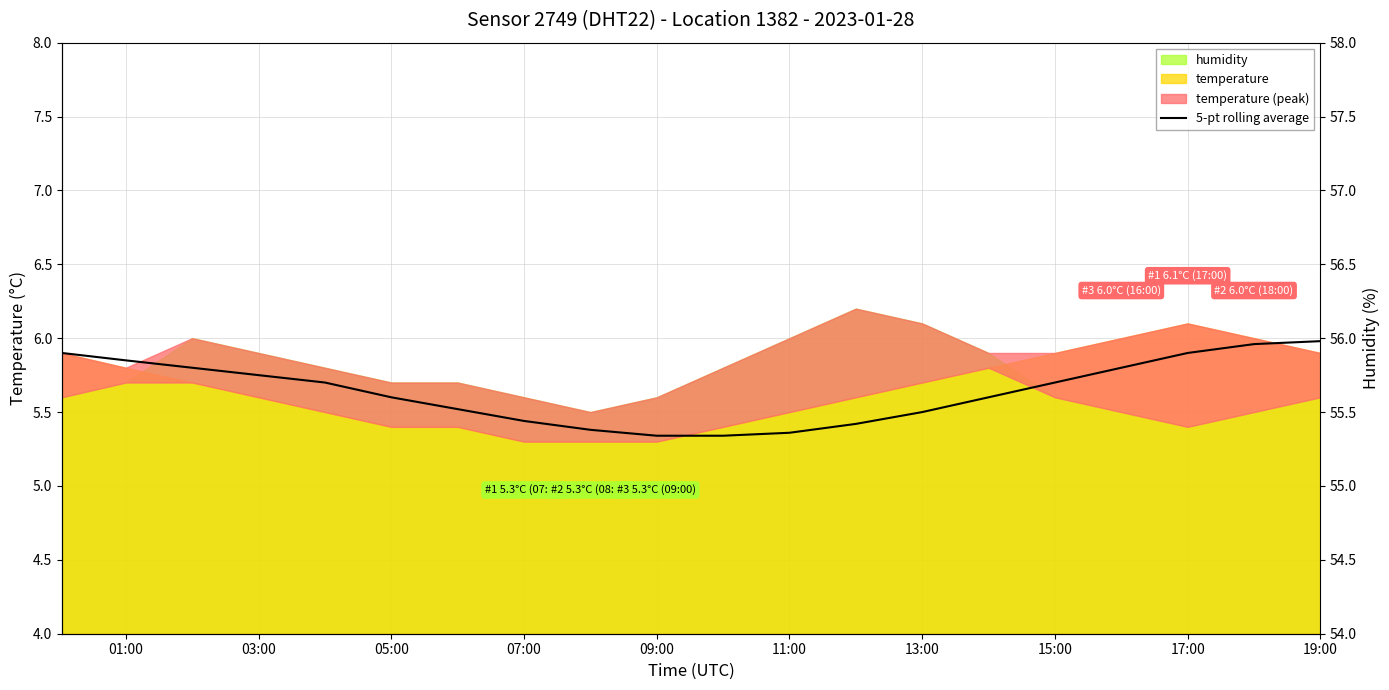

Reading left to right, list all the values displayed in this chart.

5.9	5.8	5.8	5.8	5.7	5.6	5.5	5.4	5.4	5.3	5.3	5.4	5.4	5.5	5.6	5.7	5.8	5.9	6.0	6.0